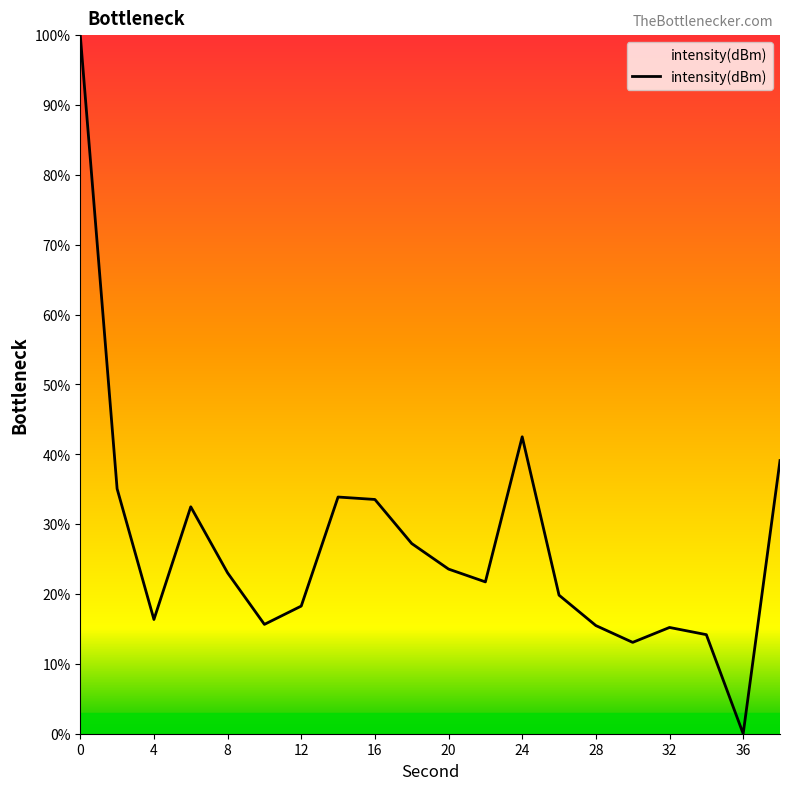

What is the difference between the maximum and minimum values?

100.0